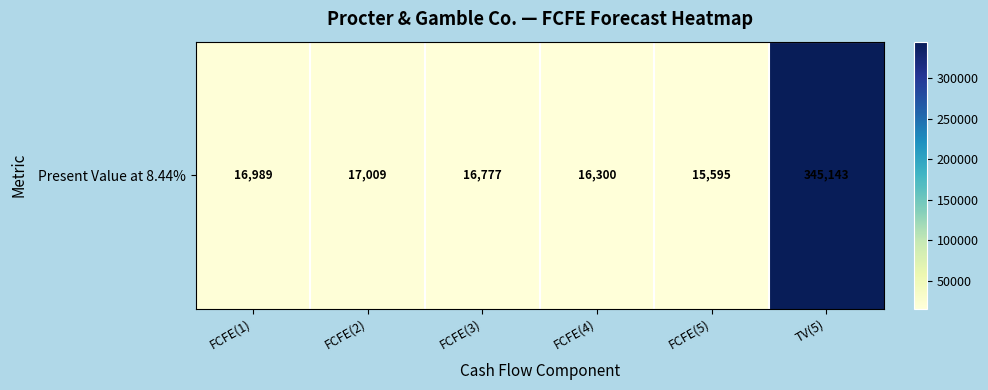

The value at FCFE(4) is 16300. True or false?

True